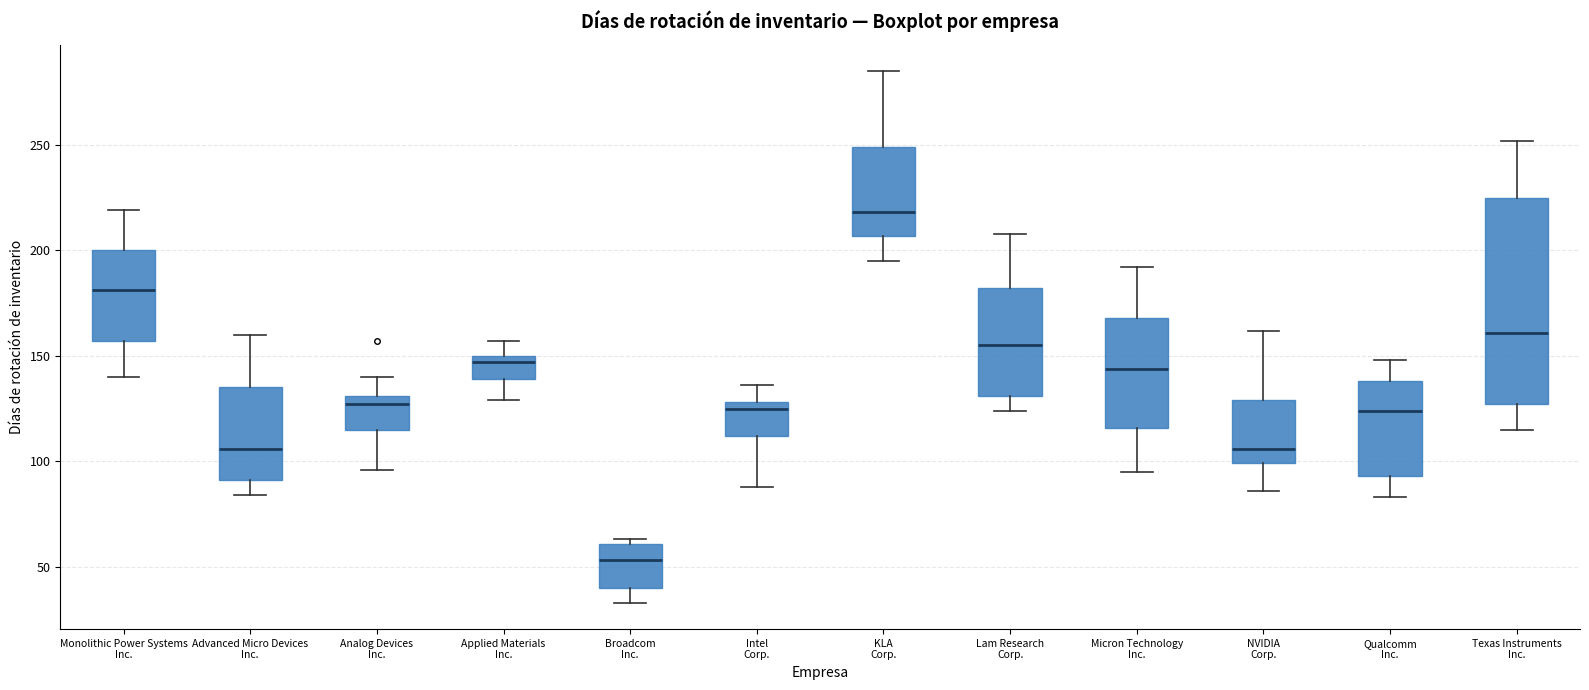

Which box is the tallest, from its lower edge to its upper edge?

Texas Instruments Inc.